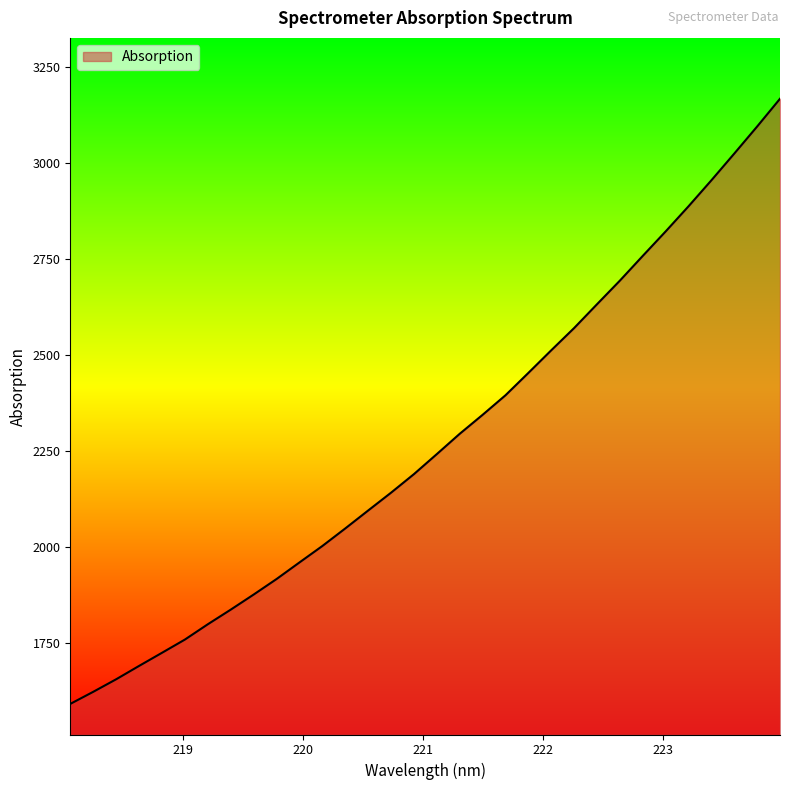

What is the difference between the maximum and minimum values?

1574.9